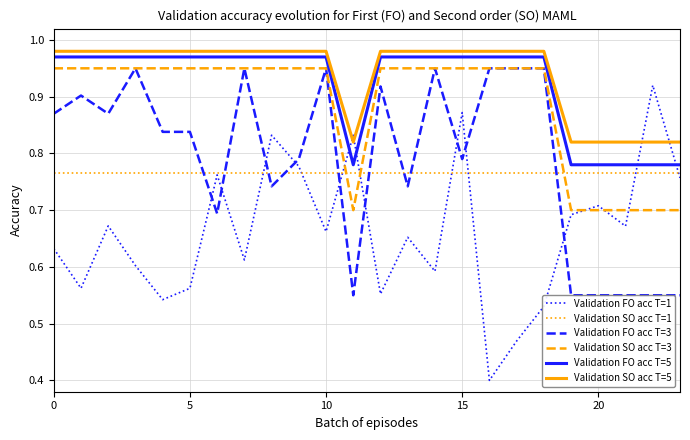

What is the difference between the maximum and minimum values in the Validation SO acc T=5 series?

0.2